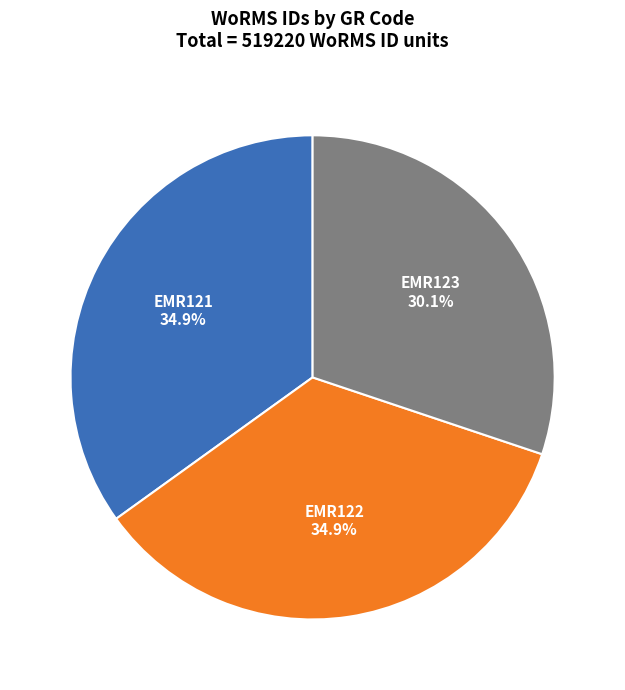

To the nearest percent, what is the difference between the largest and smallest slice percentages?

5%